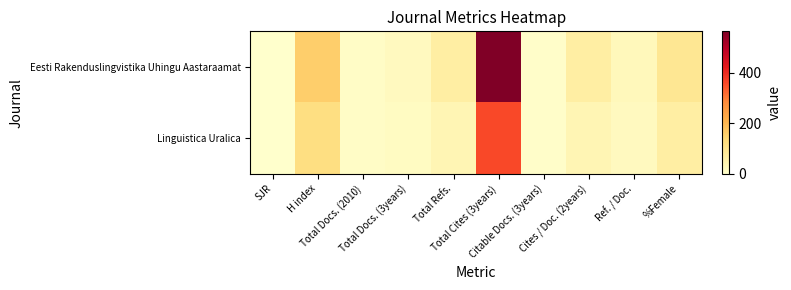

Count the number of categories in the chart.

10